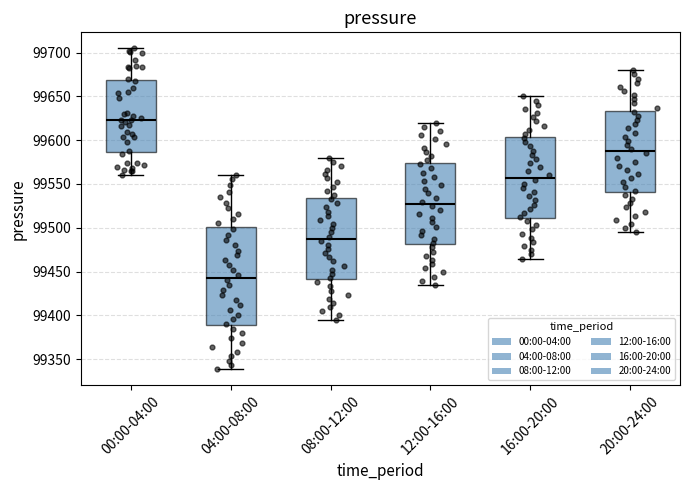

Reading left to right, read every box against the y-axis: the position of its median line, the range the box covers, and the ends of its whiskers. The values are not printed on the chart, so give them approximately, as read against the axis.

00:00-04:00: median 99625, box 99585 to 99670, whiskers 99560 to 99705
04:00-08:00: median 99445, box 99390 to 99500, whiskers 99340 to 99560
08:00-12:00: median 99490, box 99440 to 99535, whiskers 99395 to 99580
12:00-16:00: median 99525, box 99480 to 99575, whiskers 99435 to 99620
16:00-20:00: median 99555, box 99510 to 99605, whiskers 99465 to 99650
20:00-24:00: median 99585, box 99540 to 99635, whiskers 99495 to 99680